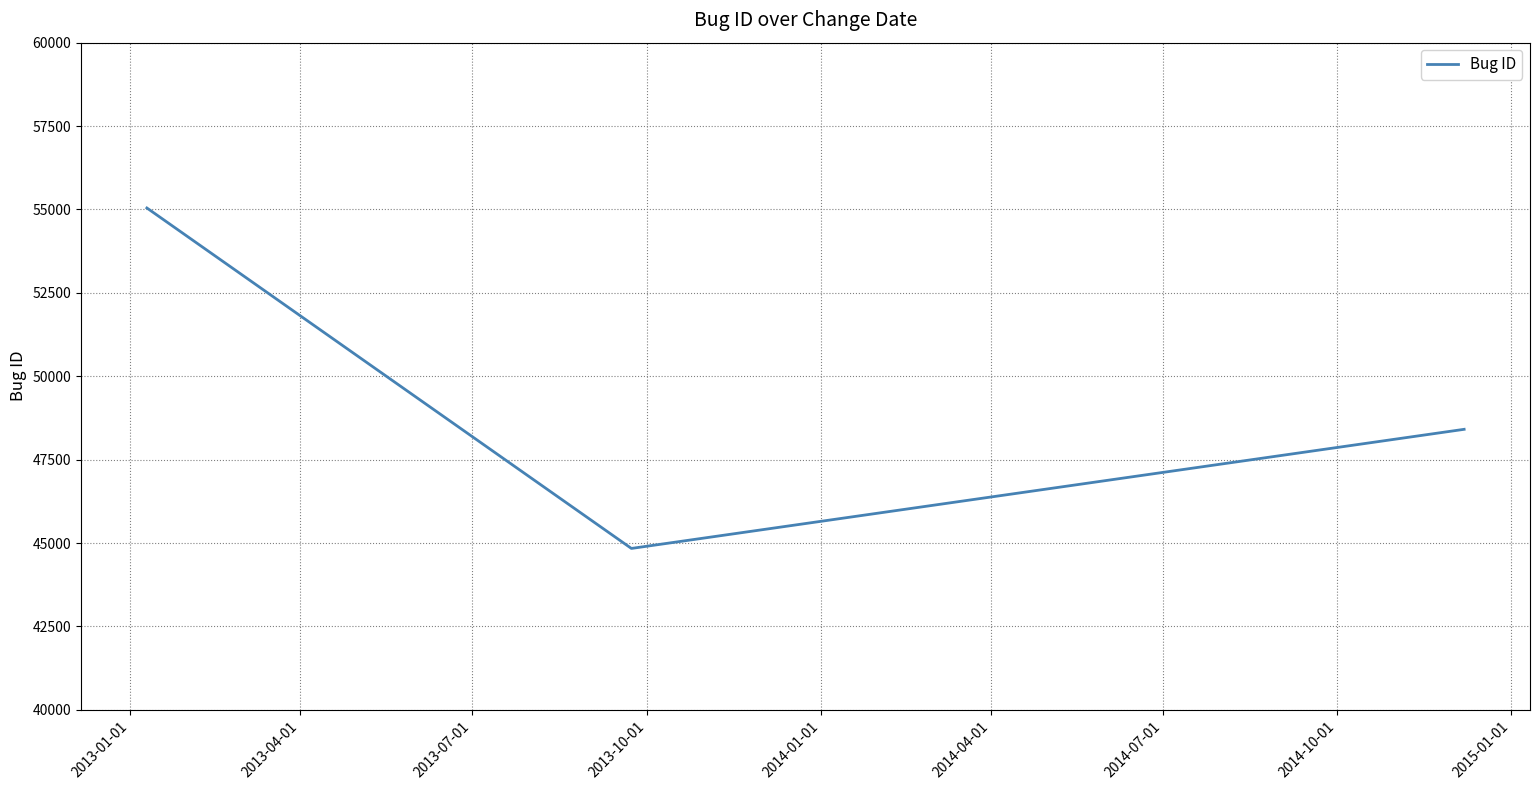

What is the minimum value shown in the chart?

44838